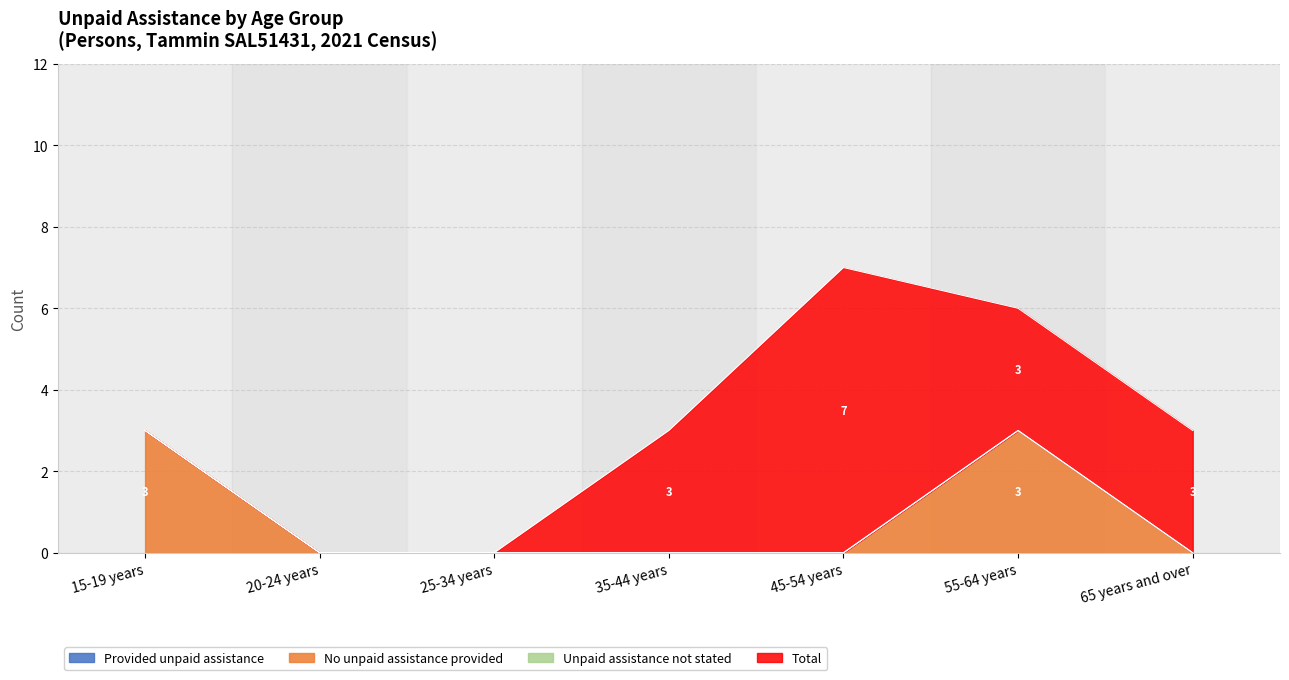

True or false: No unpaid assistance provided and Total intersect in this chart.

False